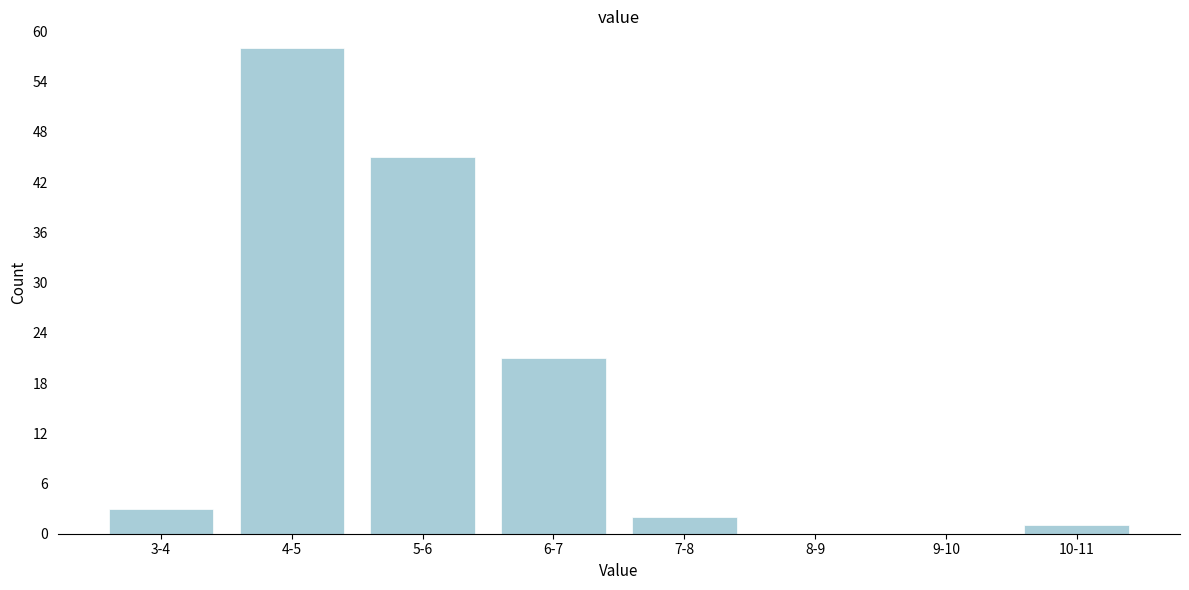

Reading right to left, list all the values displayed in this chart.

10-11=1	9-10=0	8-9=0	7-8=2	6-7=21	5-6=45	4-5=58	3-4=3